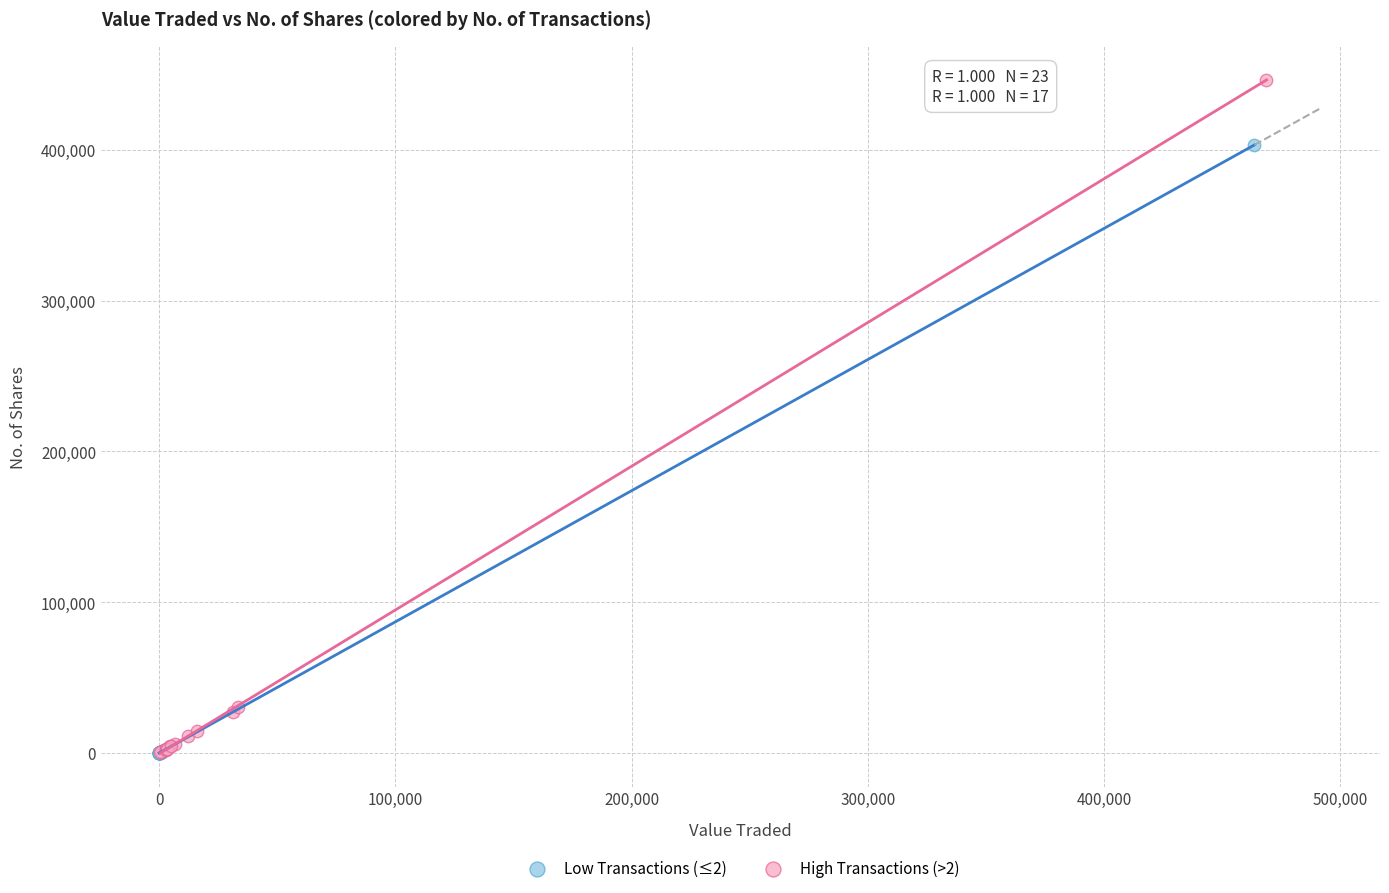

Which series contains the highest Y value?

High Transactions (>2)